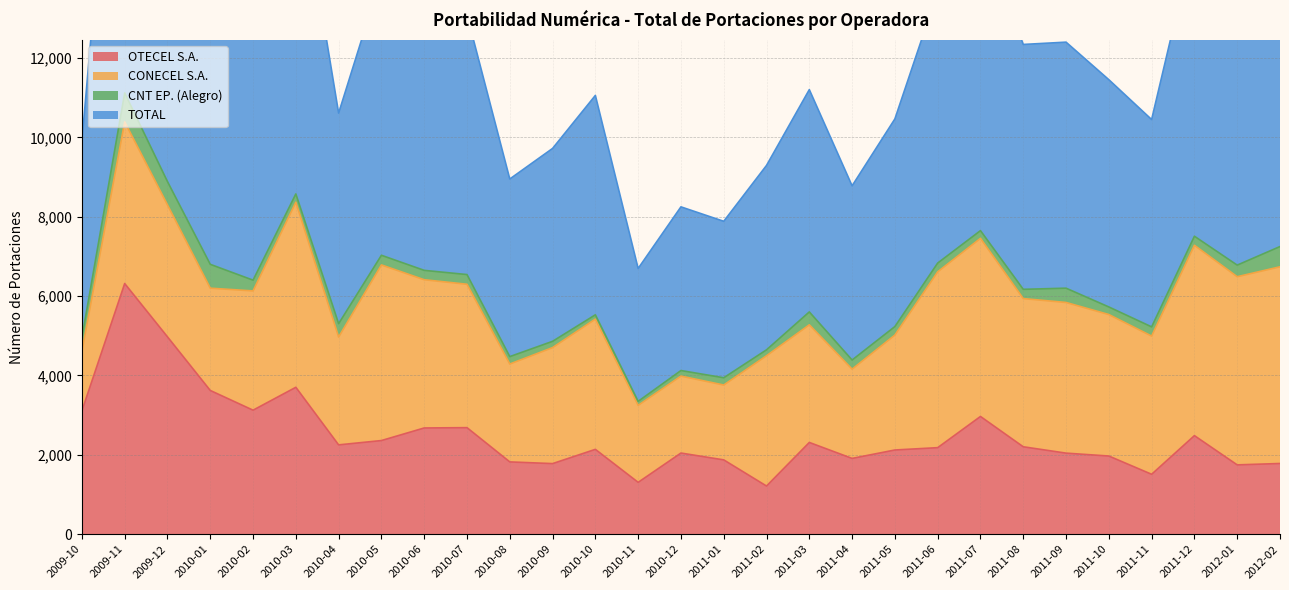

What is the difference between the maximum and minimum values in the TOTAL series?

7770